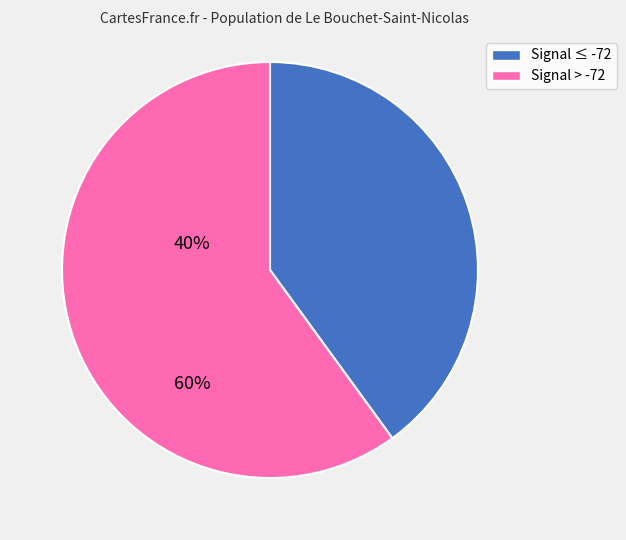

Is the sum of Signal ≤ -72 and Signal > -72 greater than half?

Yes